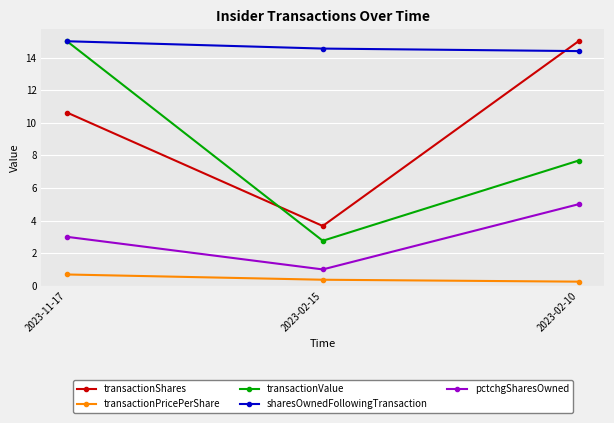

Read the transactionValue value at 2023-02-15.

2.8